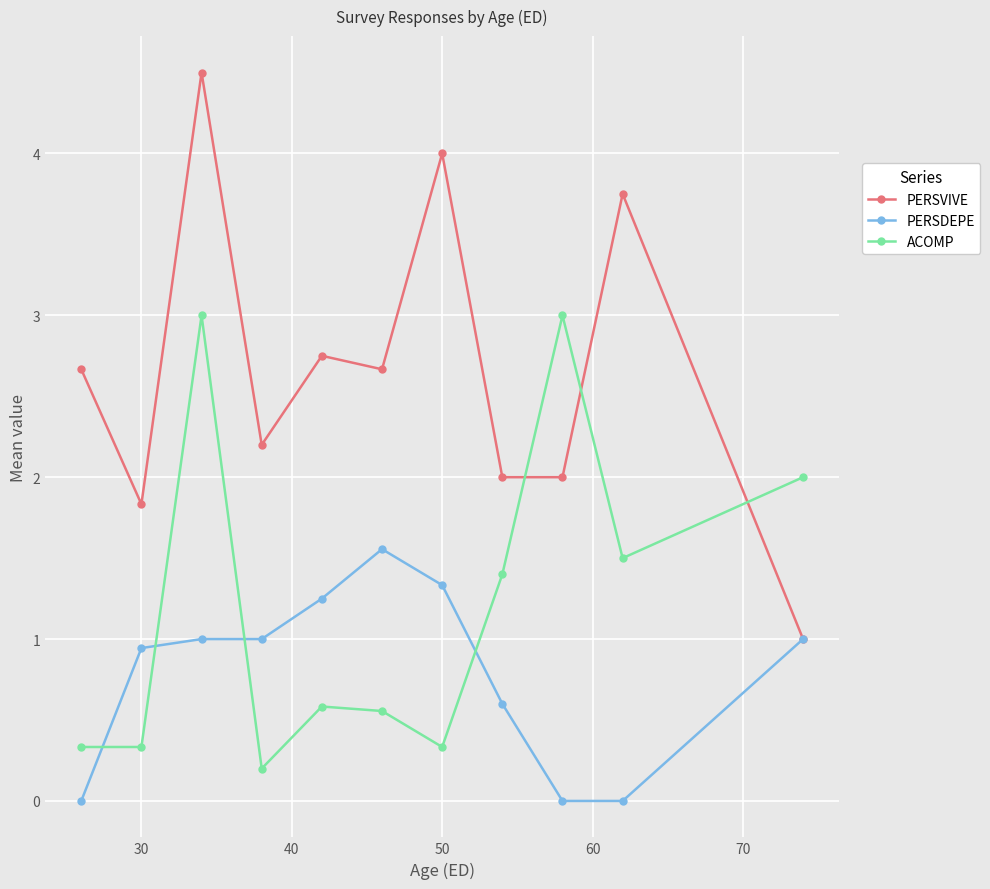

Which series has the largest range (max minus min)?

PERSVIVE